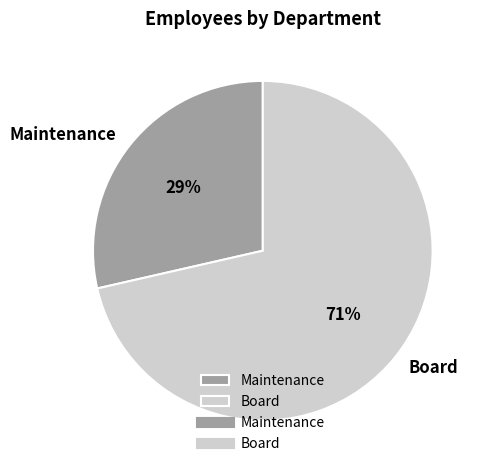

Which slice is the largest?

Board